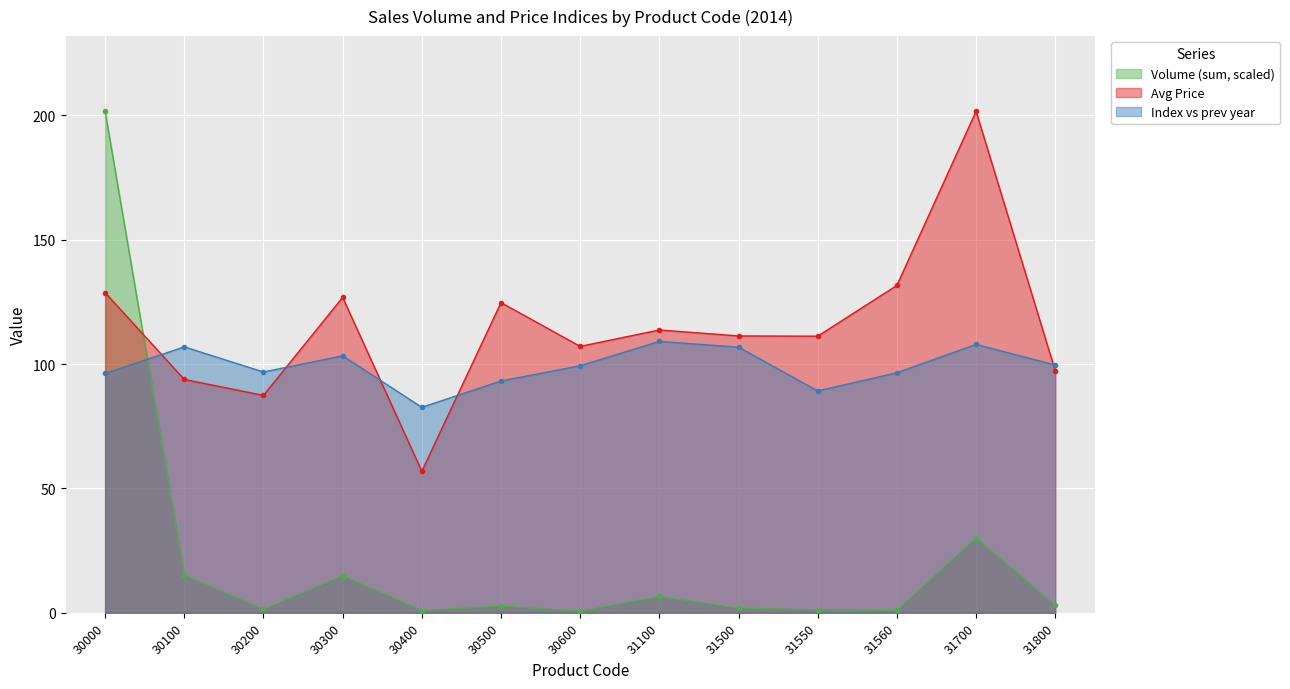

Reading right to left, extract all data points from this chart.

Volume (sum): 2.9	30.1	1.0	1.2	1.8	6.6	0.6	2.7	0.9	14.9	1.4	15.2	201.6
Avg Price: 97.3	201.6	131.6	111.2	111.3	113.7	107.1	124.7	56.9	126.8	87.4	93.8	128.7
Index vs prev: 99.6	107.9	96.5	89.2	106.8	109.1	99.3	93.2	82.6	103.3	96.8	106.9	96.2